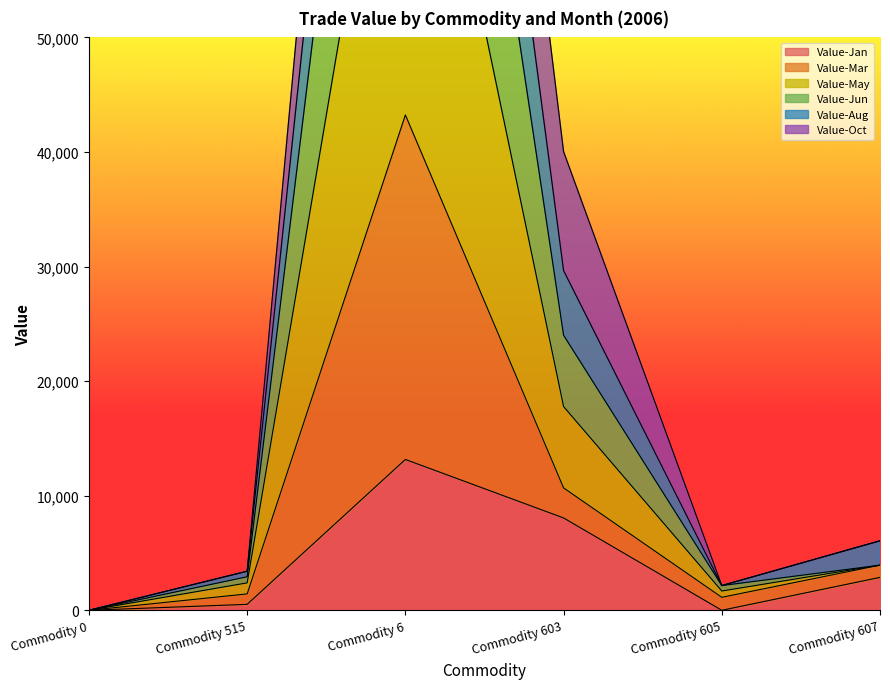

Which series has the widest spread of values?

Value-Jun